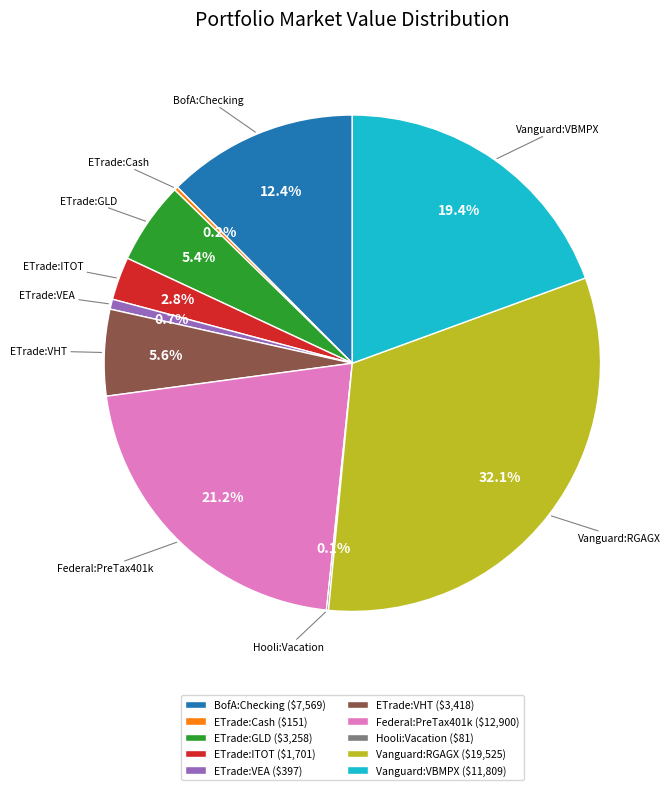

Is it true that Vanguard:VBMPX is 19% of the pie?

True